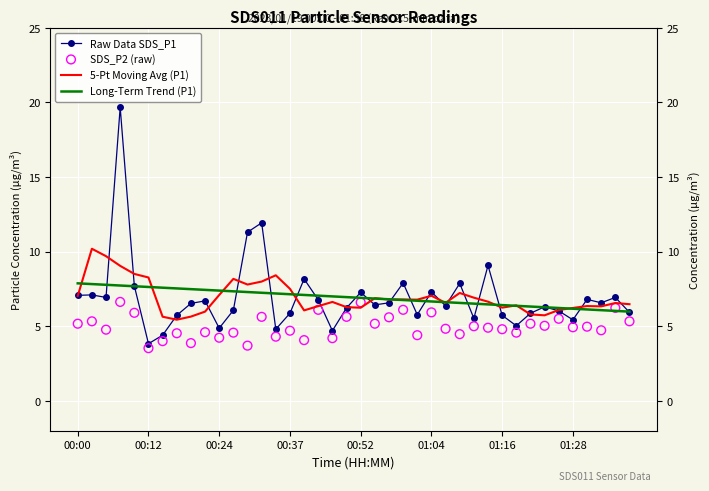

What is the total value across all series at 11?

26.2